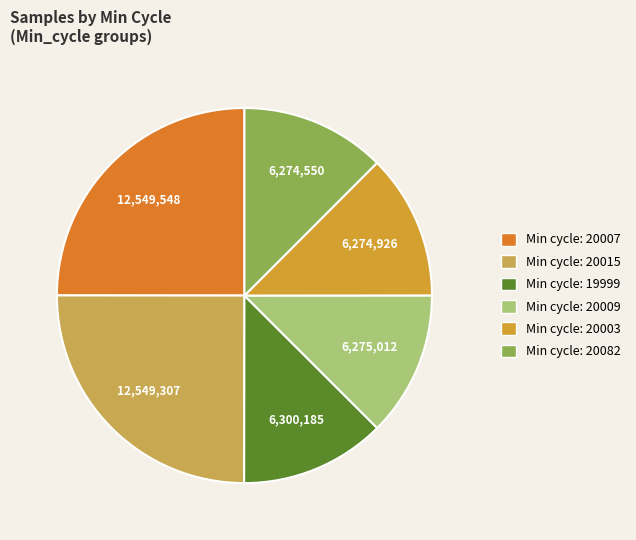

Count the number of slices in the pie.

6